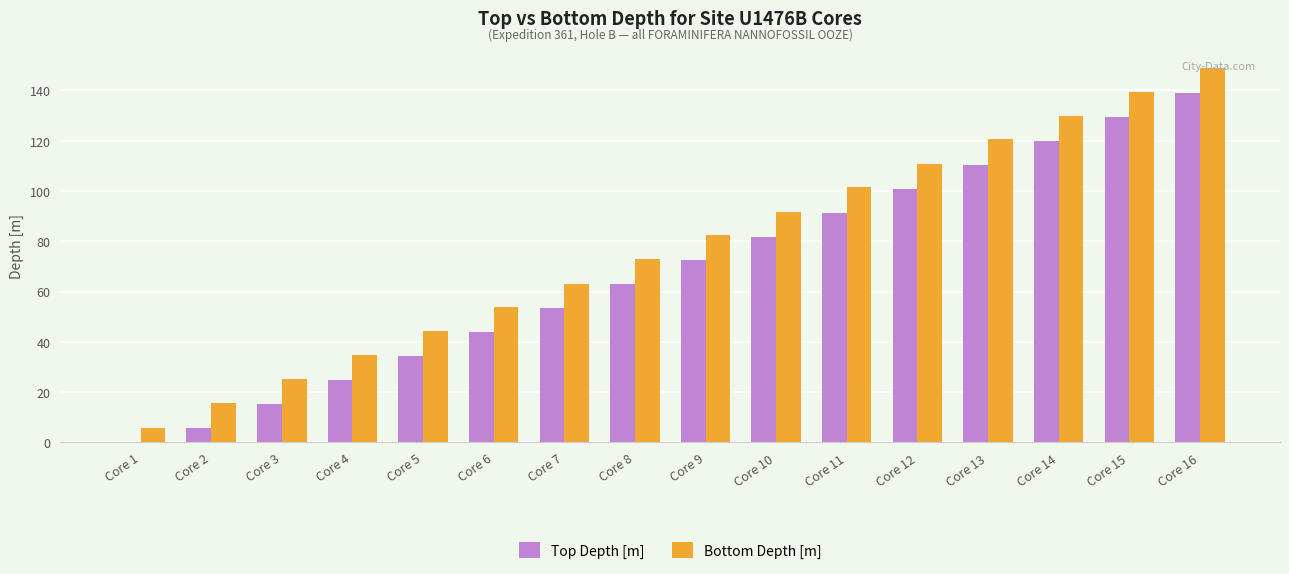

Which series changed the most between Core 10 and Core 16?

Bottom Depth [m]